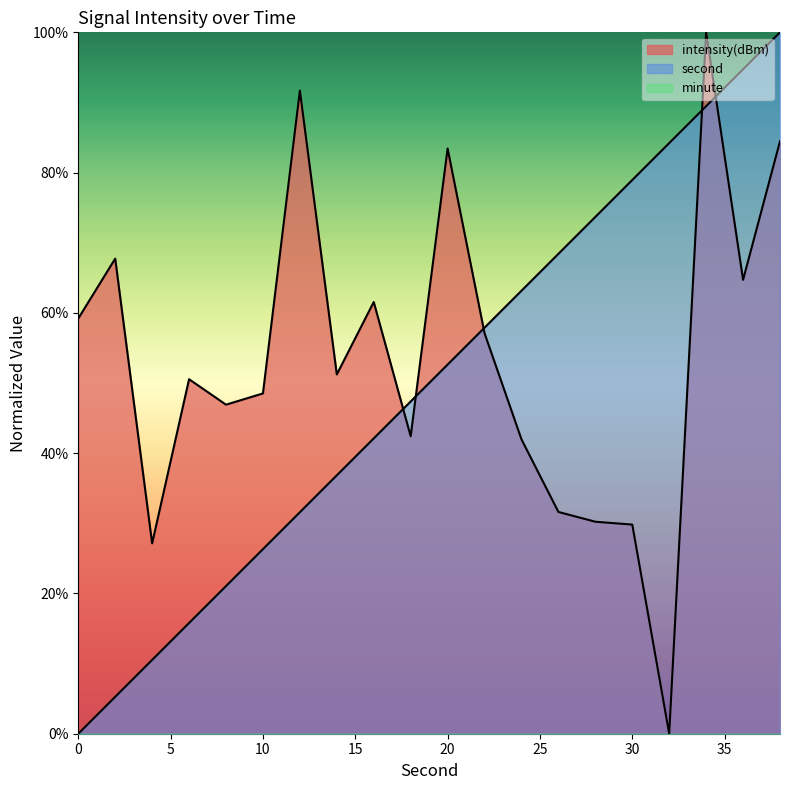

Between which two adjacent categories do intensity and second first intersect?

16 and 18